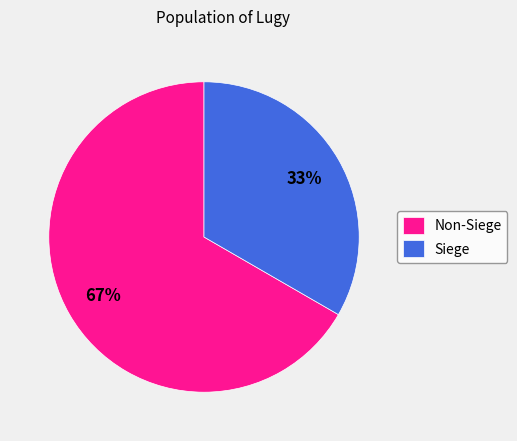

Do Non-Siege and Siege together represent more than half of the pie?

Yes